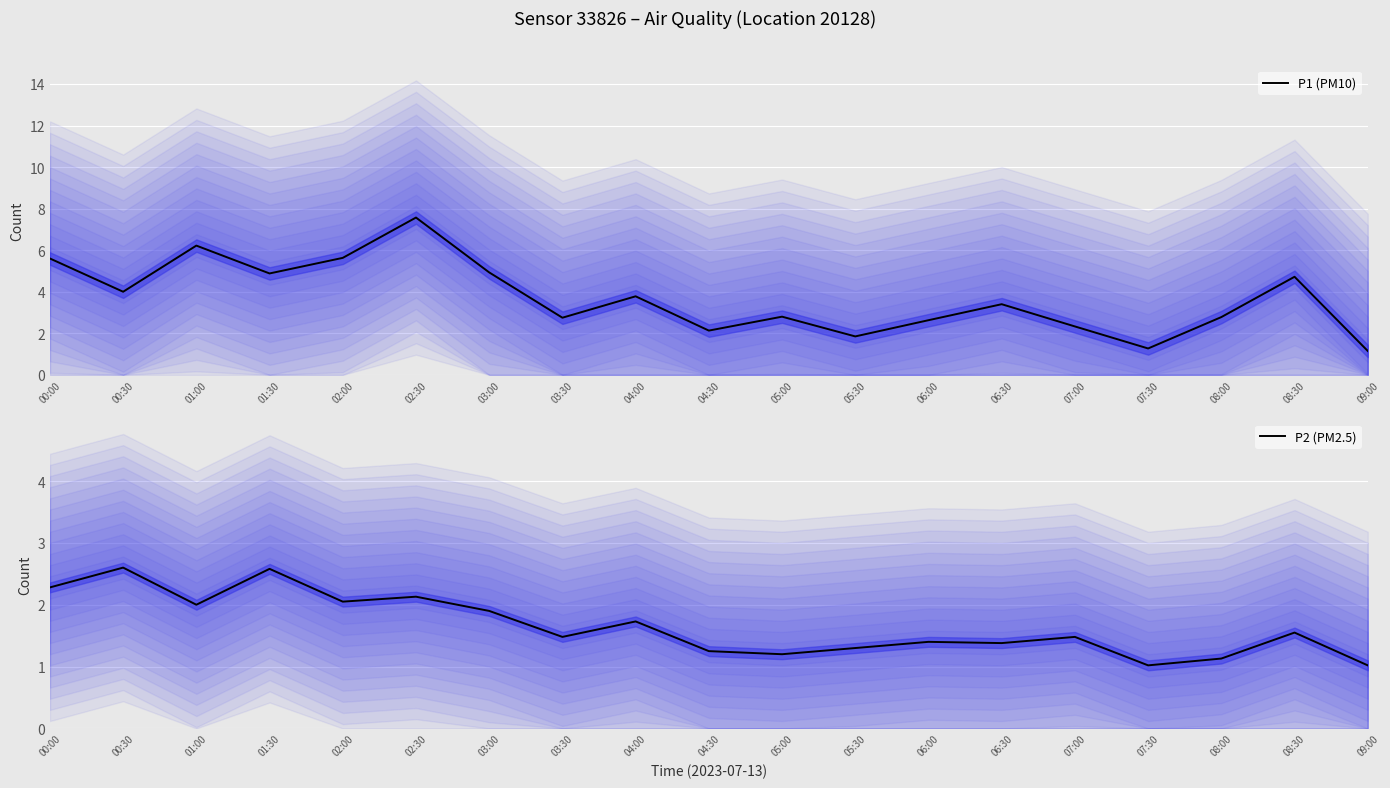

What is the sum of all P2 (PM2.5) values?

31.5